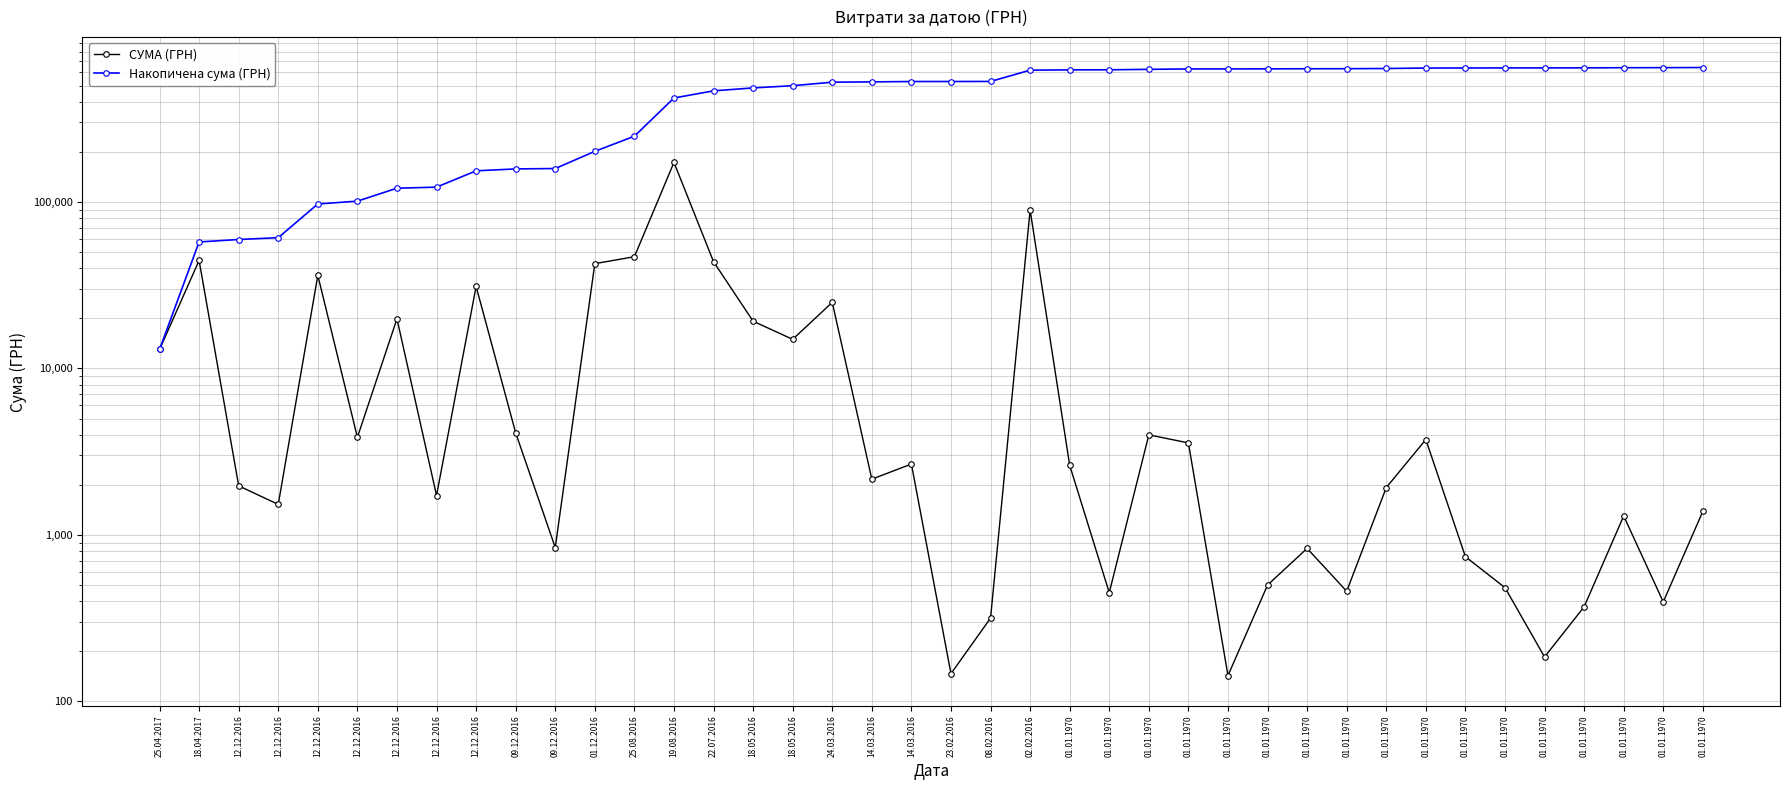

What is the greatest value displayed?

641542.5